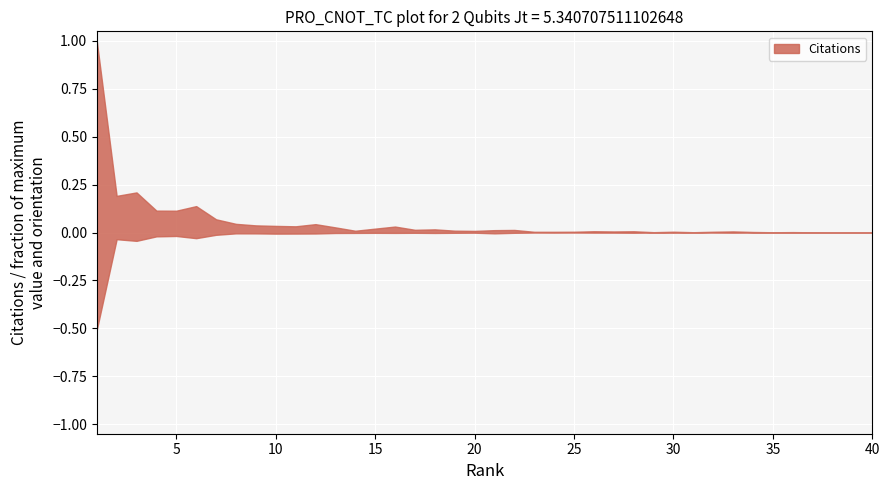

Which label corresponds to the smallest value in the chart?

40